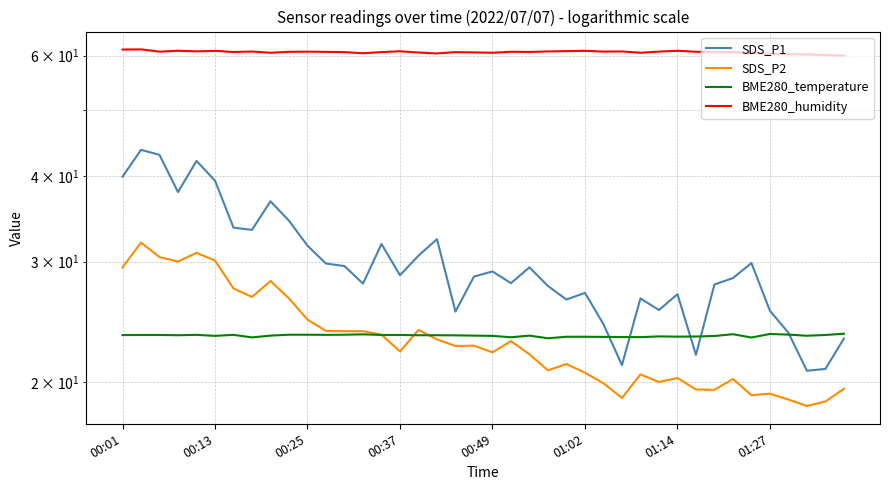

At how many categories does at least one series exceed 46?

40